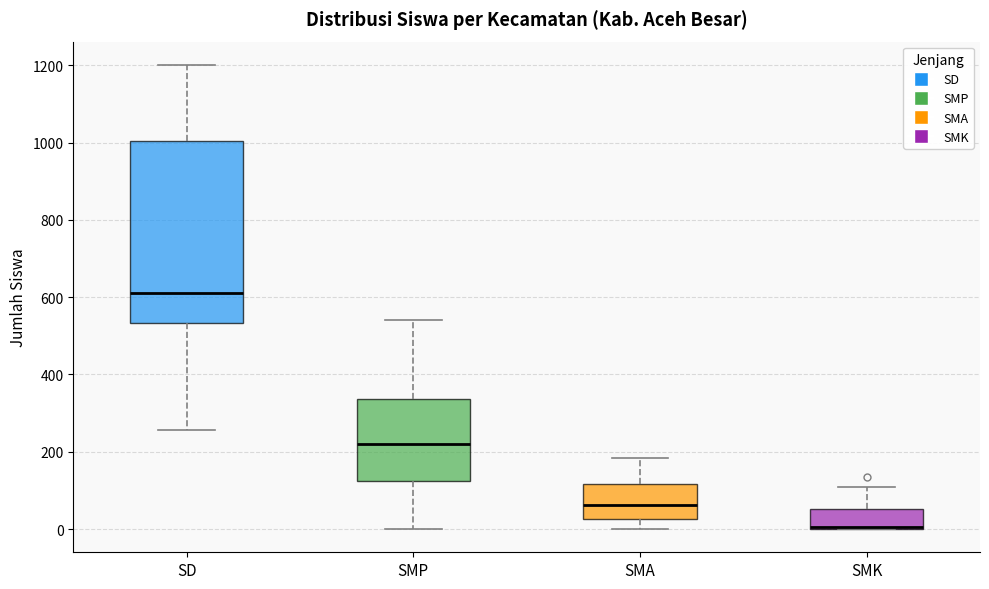

Comparing the boxes themselves (not the whiskers), which one is the tallest?

SD